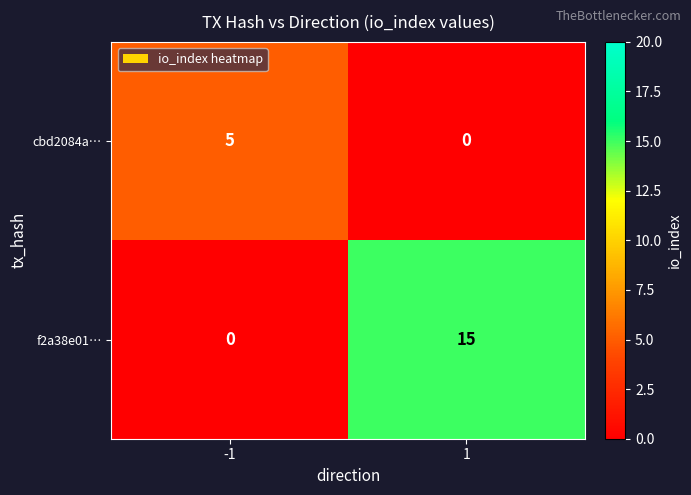

List the series in order of their overall mean, lowest first.

cbd2084a…, f2a38e01…